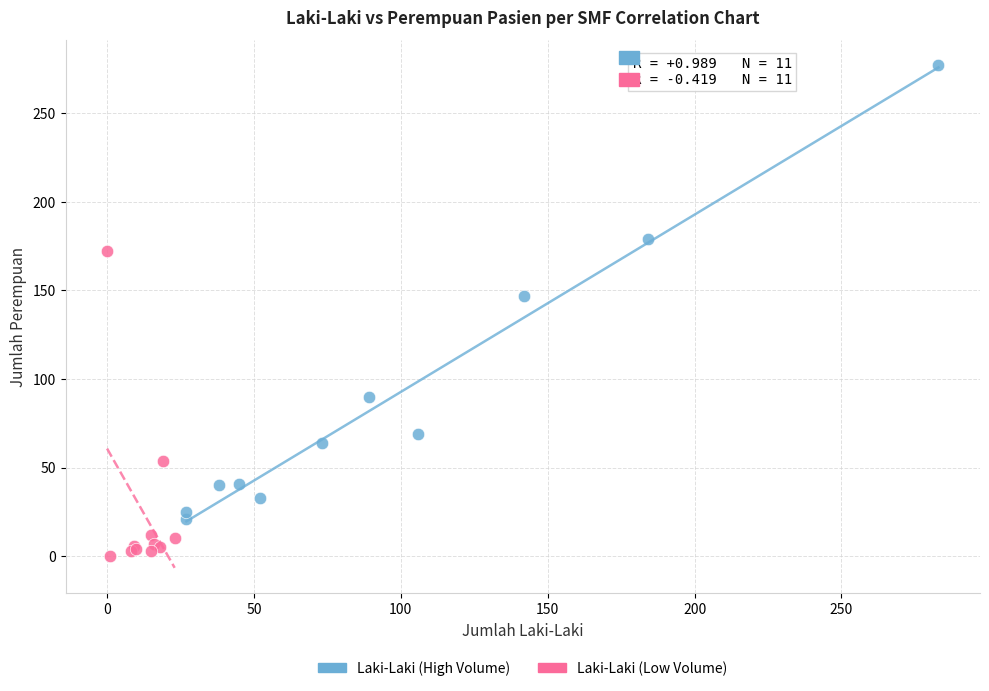

Which series reaches the maximum Y coordinate?

Laki-Laki (High Volume)